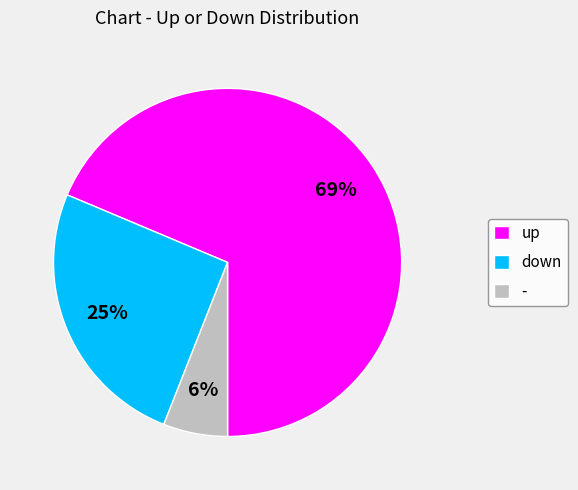

What percentage is the up slice, to the nearest percent?

69%